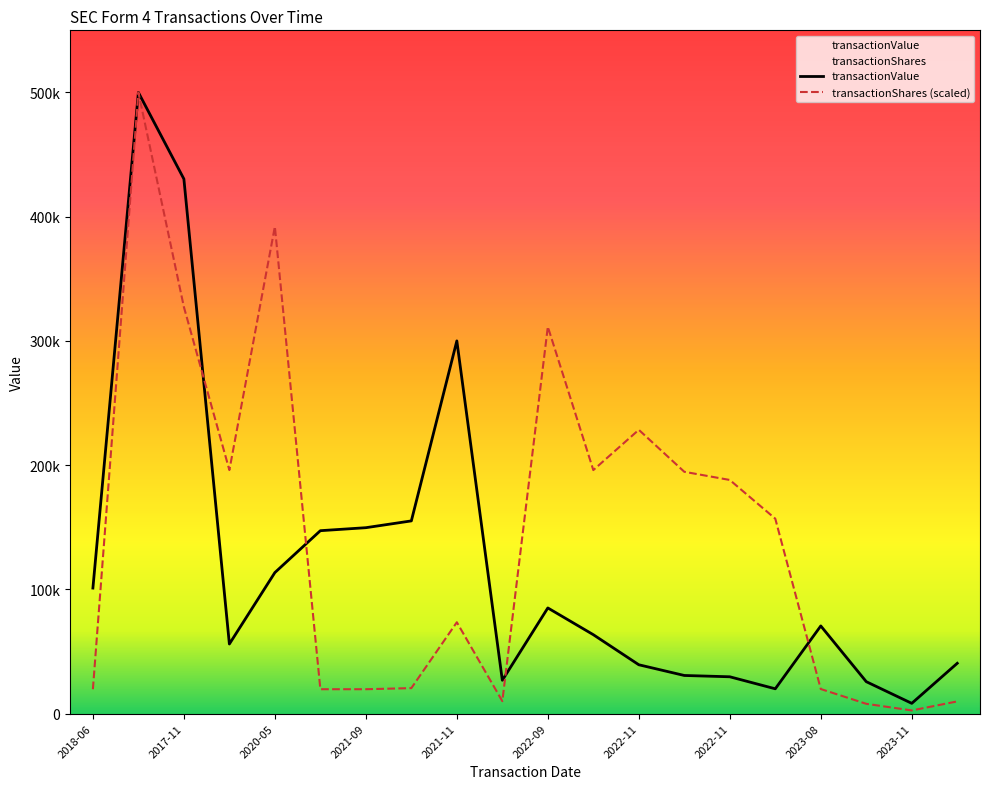

What is the label of the 12th point from the left?

11